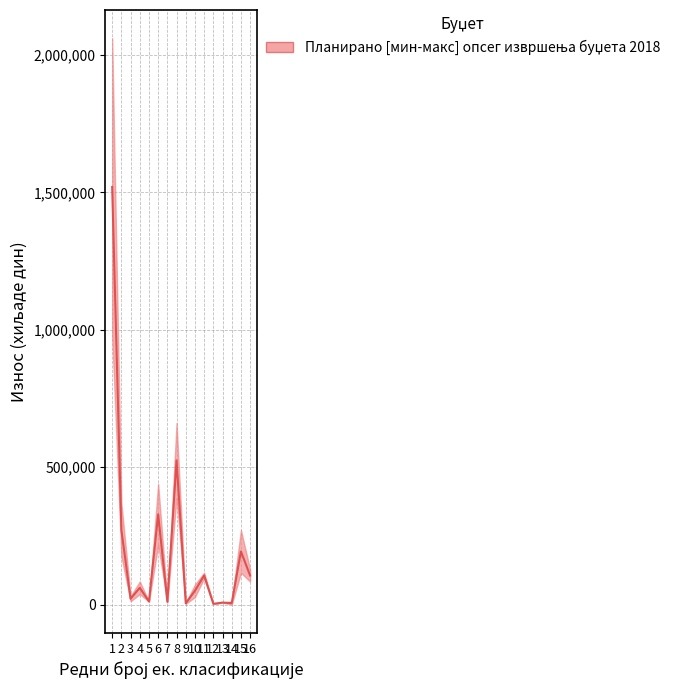

What is the ratio of the value at 8 to the value at 16?

5.0